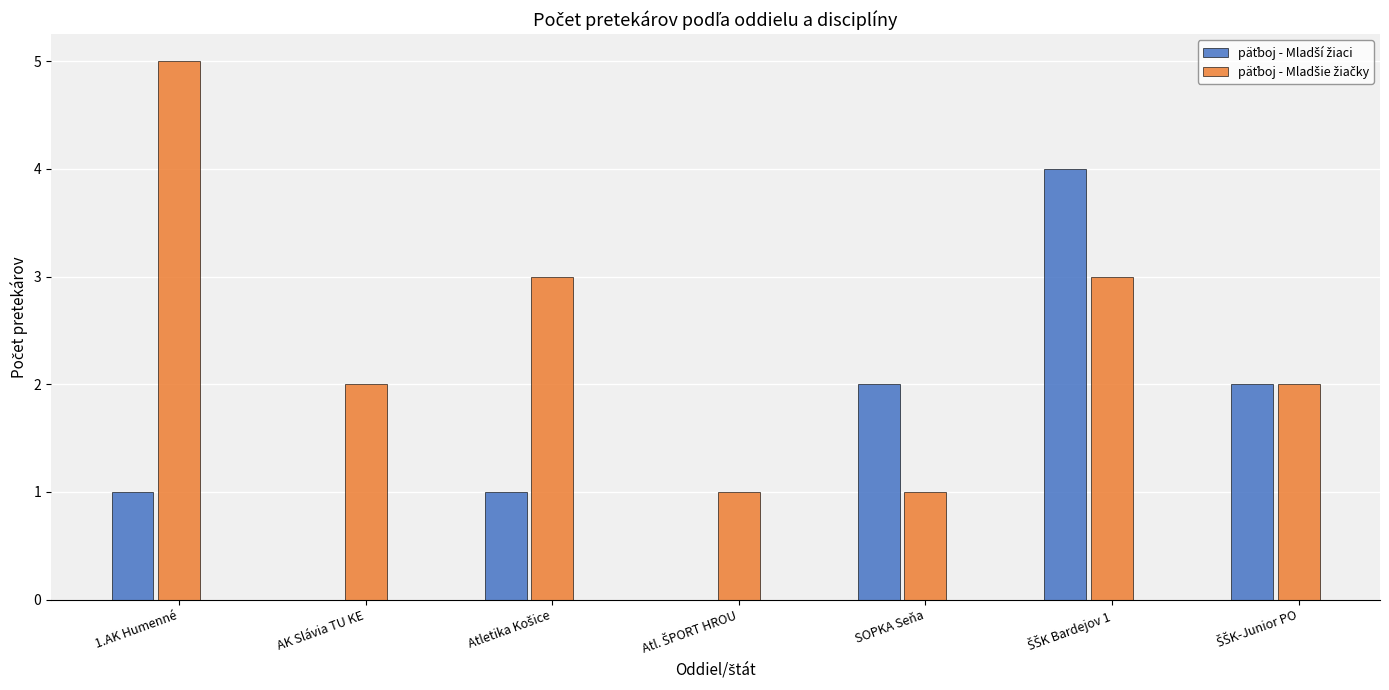

At which category does the chart reach its peak across all series?

1.AK Humenné